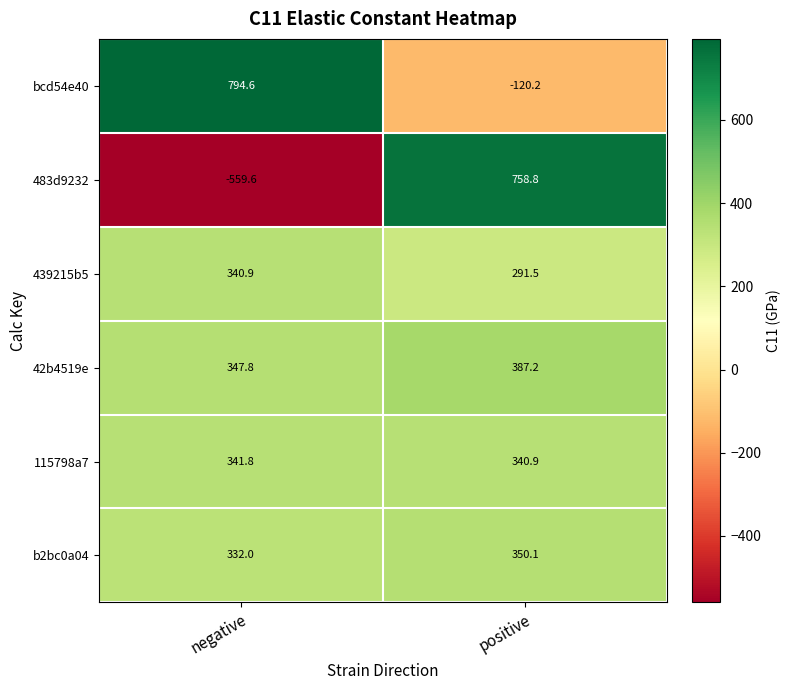

What value does the b2bc0a04 series have at positive?

350.1